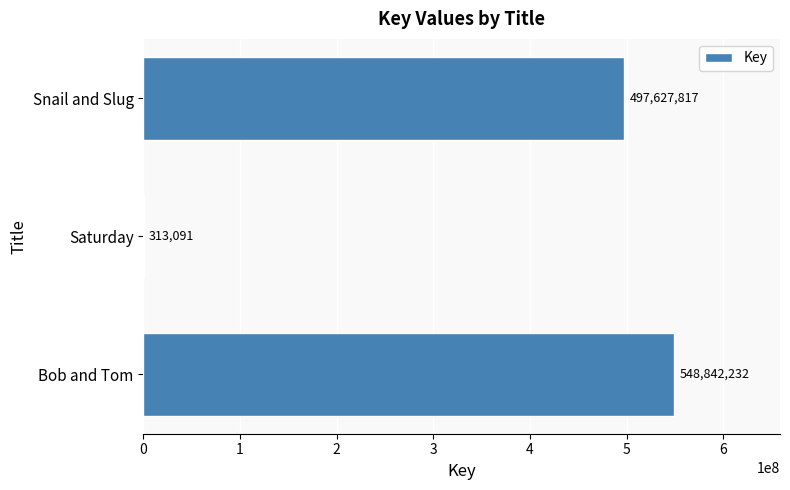

Reading top to bottom, what are all the values shown in this chart?

Snail and Slug=497627817	Saturday=313091	Bob and Tom=548842232